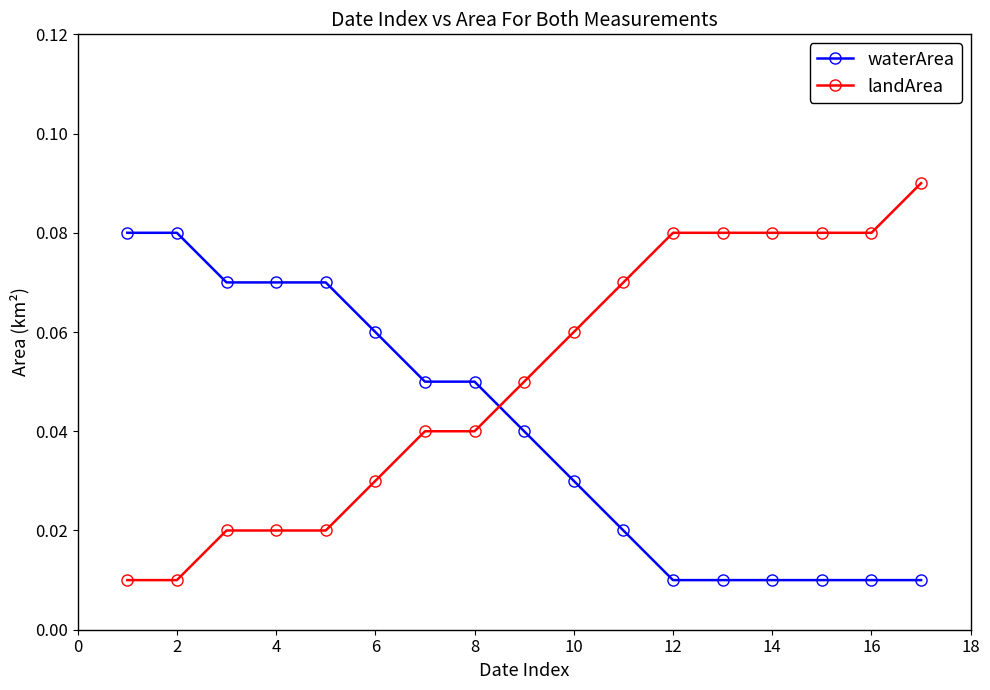

Which series has the largest range (max minus min)?

landArea